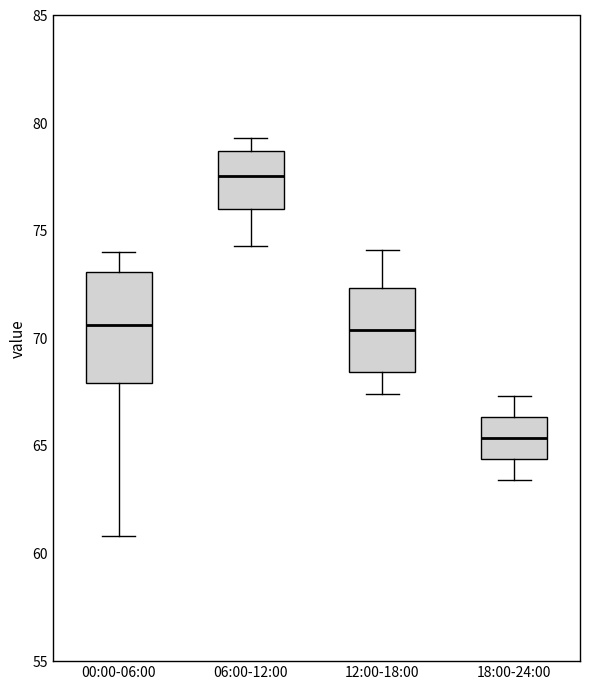

Reading left to right, transcribe this box plot: for each box, give where its median line is, the range the box spans, and where its two whiskers end, as read against the y-axis. The values are not printed on the chart, so give them approximately, as read against the axis.

00:00-06:00: median 70.5, box 68.0 to 73.0, whiskers 61.0 to 74.0
06:00-12:00: median 77.5, box 76.0 to 78.5, whiskers 74.5 to 79.5
12:00-18:00: median 70.5, box 68.5 to 72.5, whiskers 67.5 to 74.0
18:00-24:00: median 65.5, box 64.5 to 66.5, whiskers 63.5 to 67.5